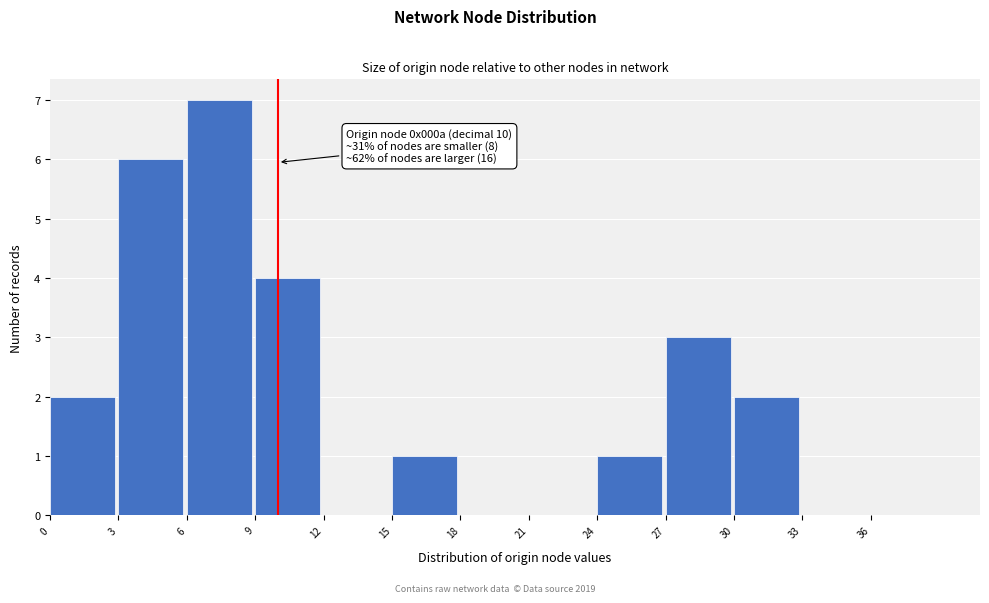

Which range on the x-axis has the tallest bar?

6 to 9